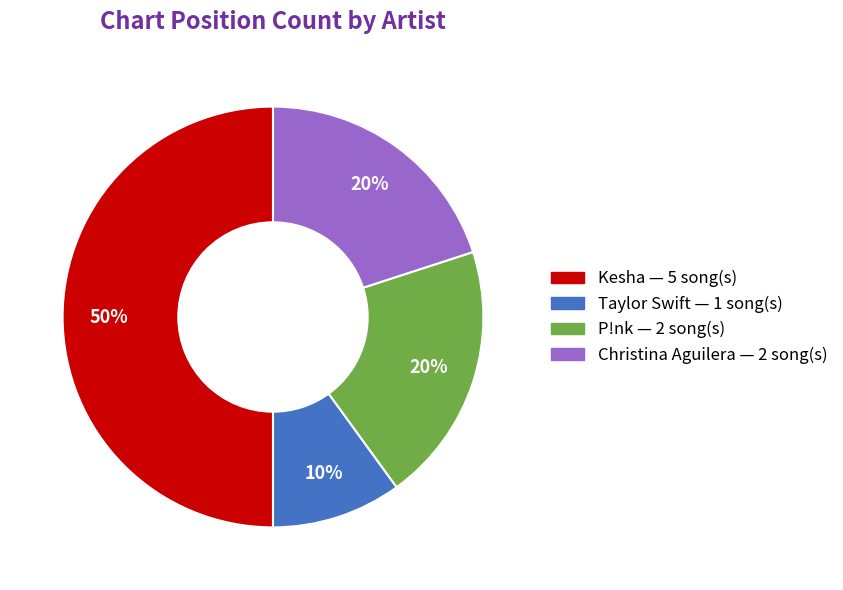

To the nearest percent, what is the difference between the P!nk and Kesha slice percentages?

30%